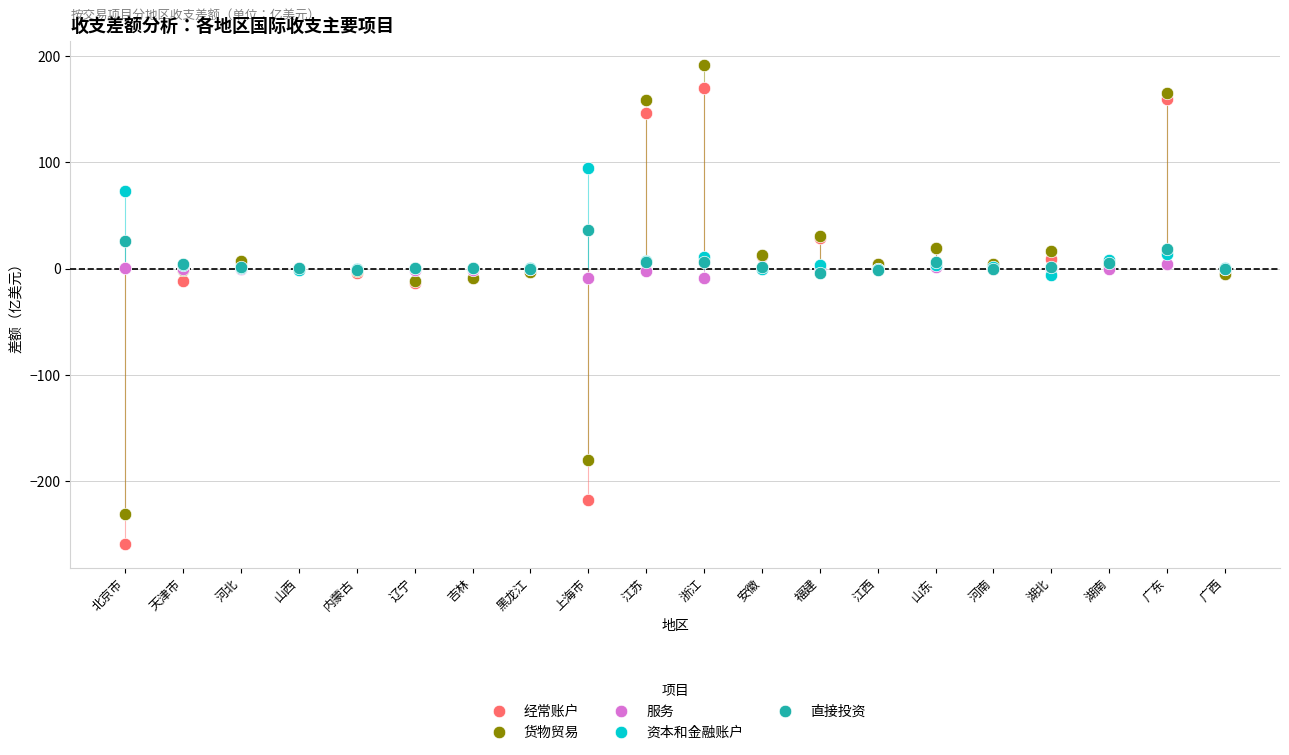

Which series has the largest Y range (max minus min)?

经常账户